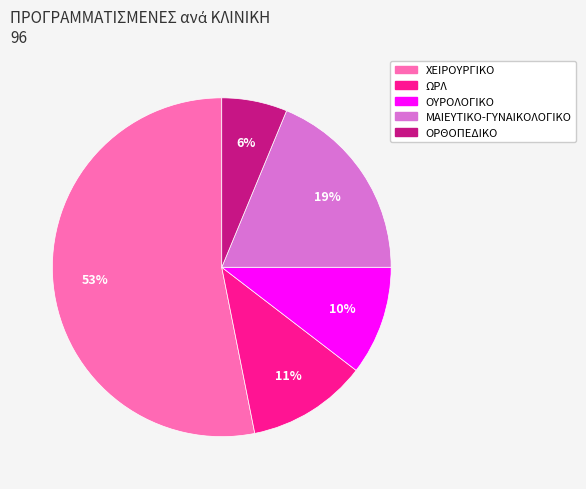

Is the sum of ΟΥΡΟΛΟΓΙΚΟ and ΩΡΛ greater than half?

No